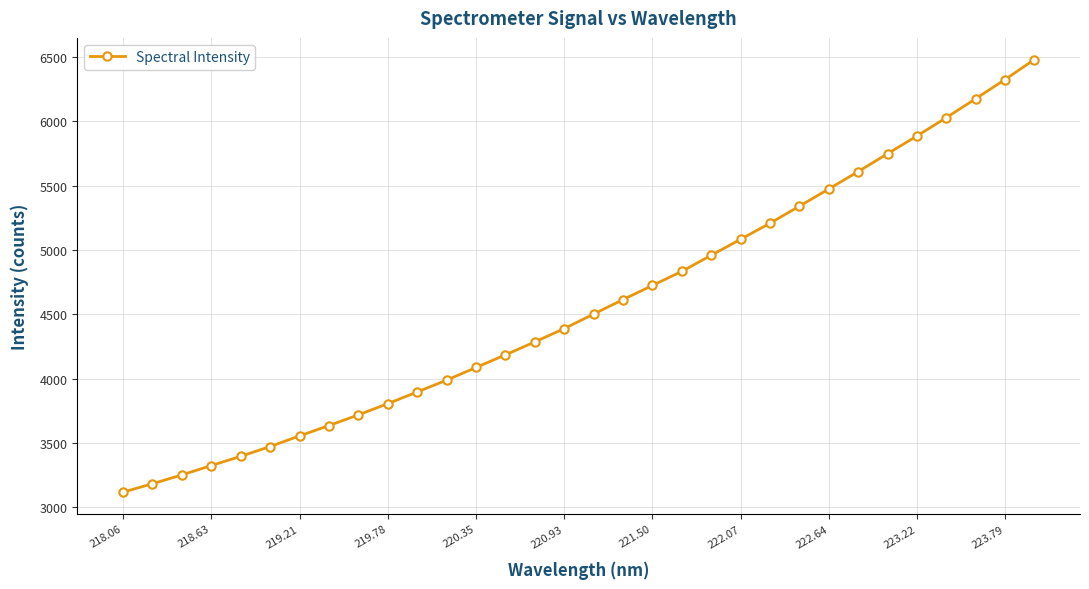

What is the value of the 25th point from the left?

5474.9